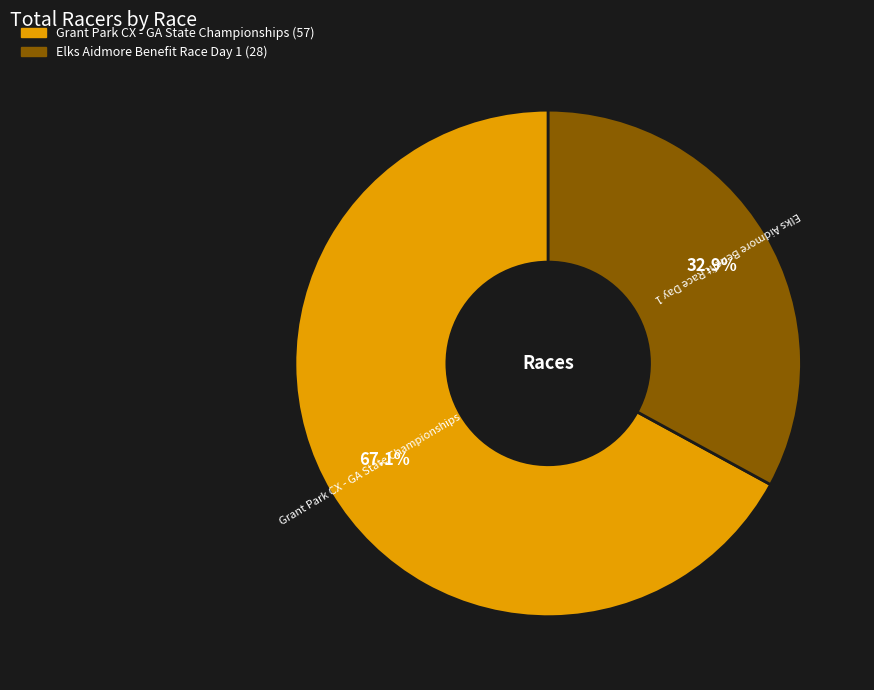

Rank the categories by value from highest to lowest.

Grant Park CX - GA State Championships, Elks Aidmore Benefit Race Day 1